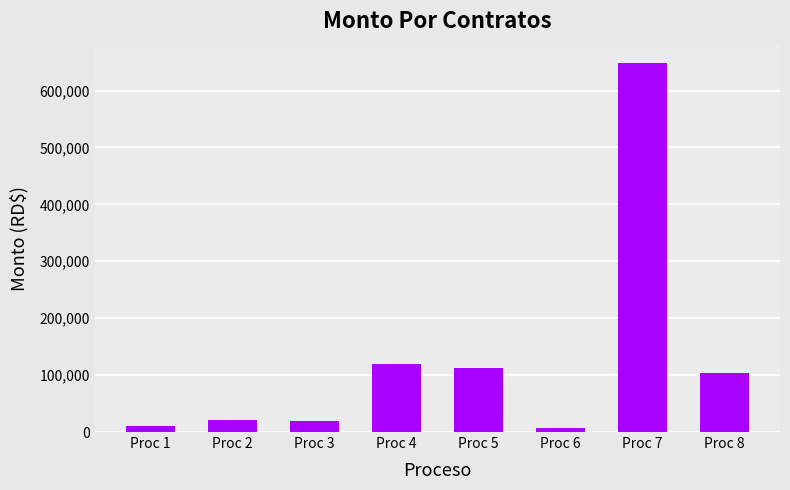

What is the greatest value displayed?

648204.6